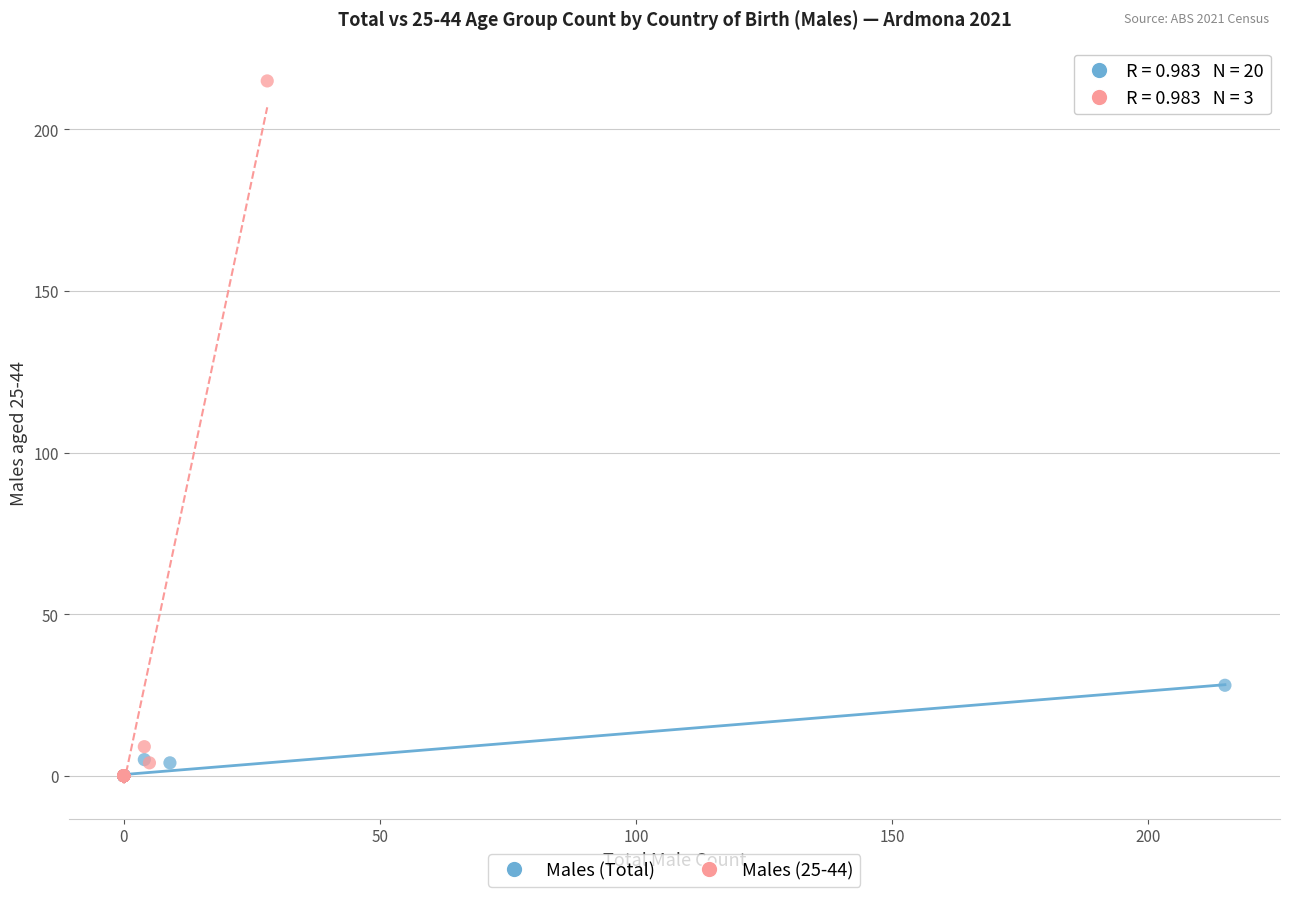

Which series has the widest spread of Y values?

Males (25-44)